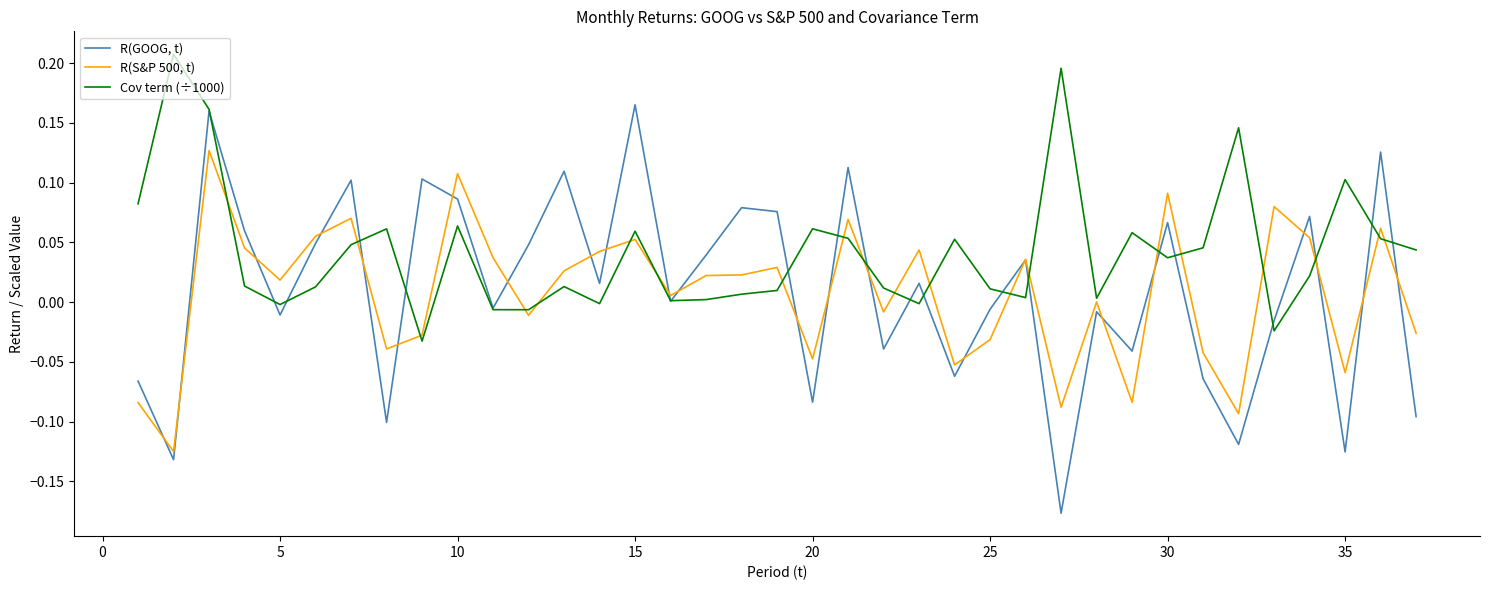

Which series has the largest total across all categories?

Cov term (÷1000)